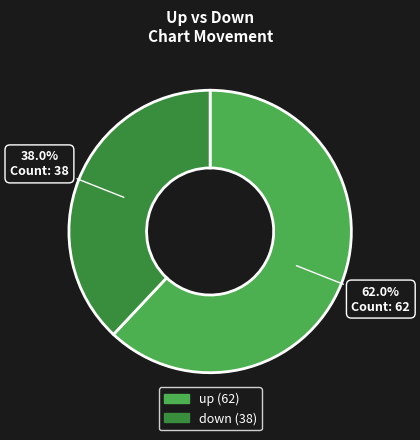

To the nearest percent, what is the difference between the up and down slice percentages?

24%